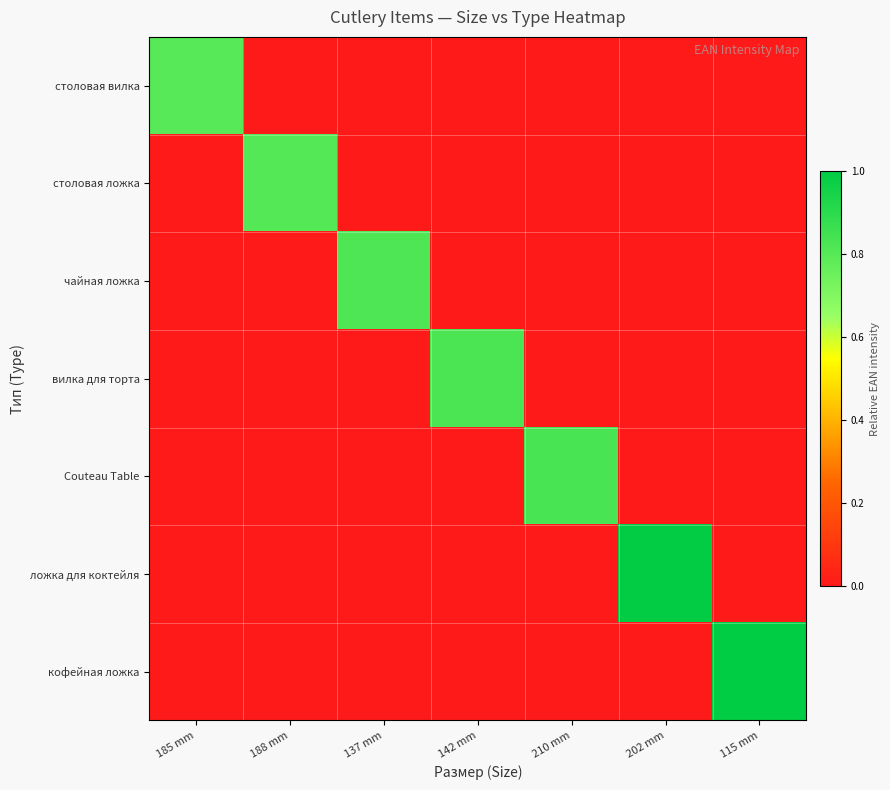

Which series has the largest range (max minus min)?

кофейная ложка